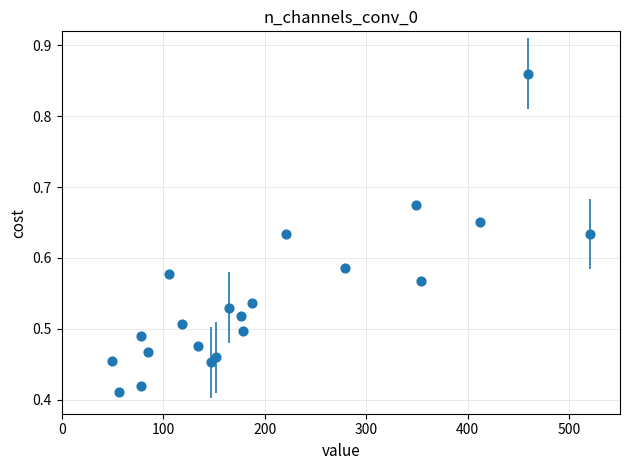

What is the range of X values (max minus min)?

470.0